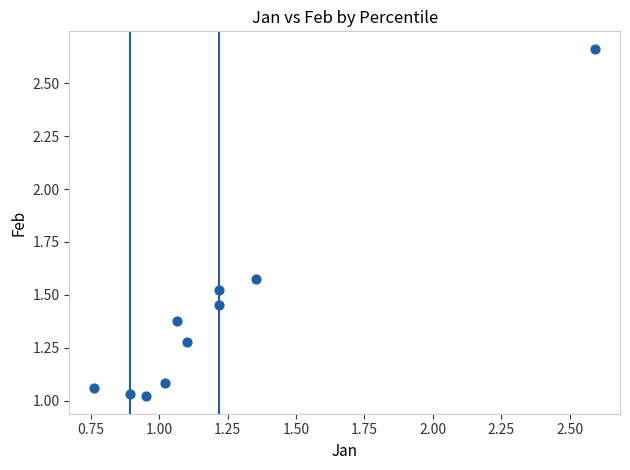

What is the range of X values (max minus min)?

1.8